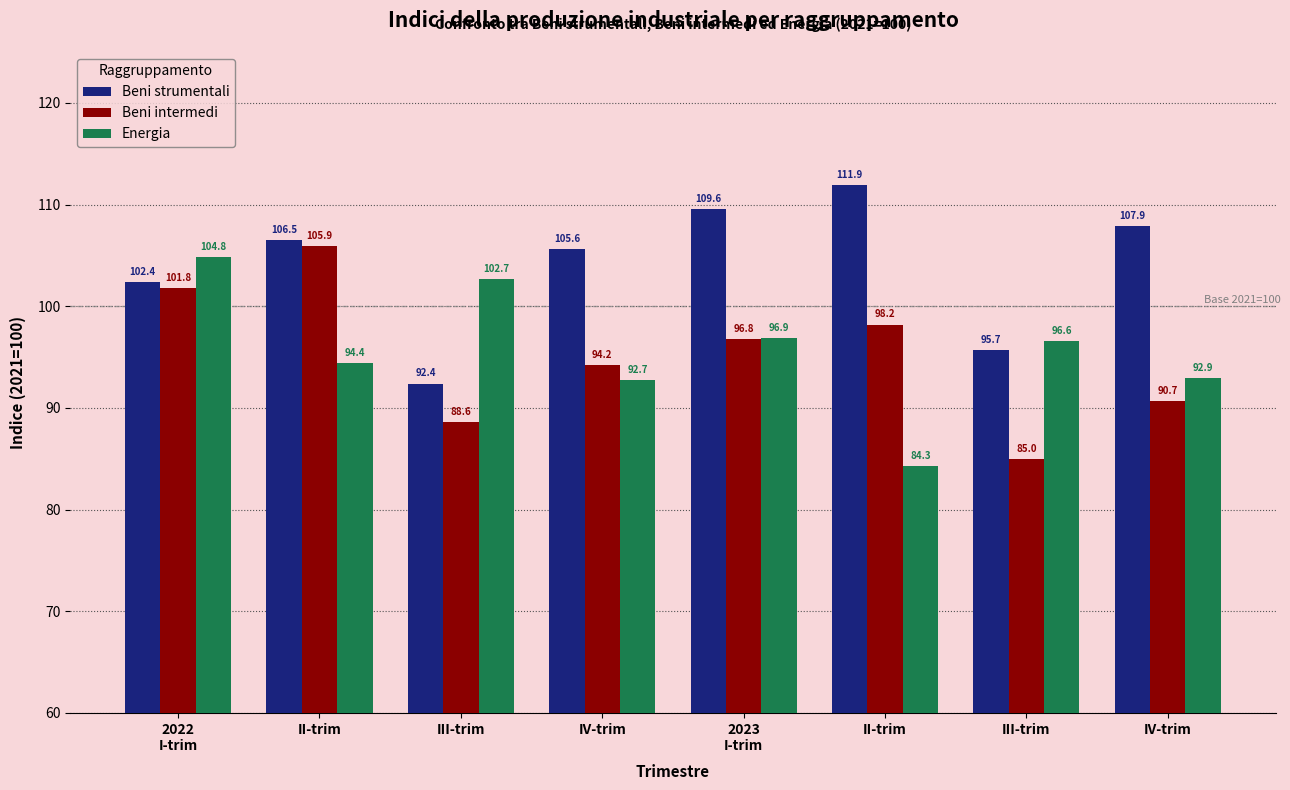

Where is Beni strumentali nearest to the value 102?

2022
I-trim